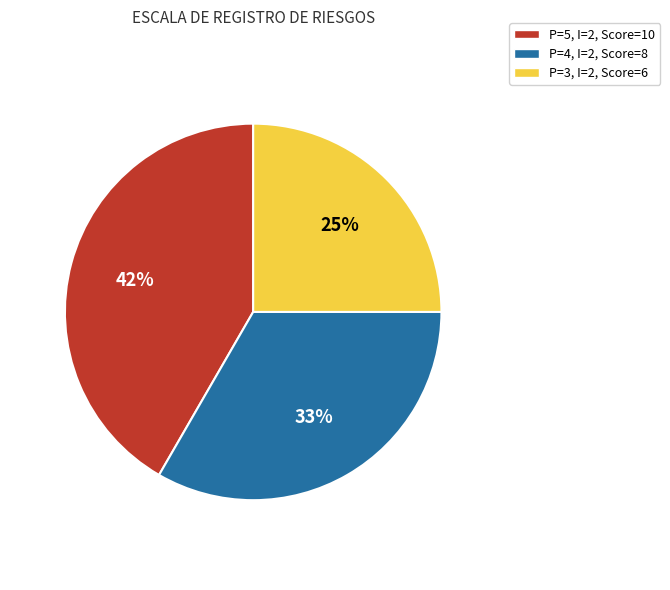

To the nearest percent, what is the difference between the largest and smallest slice percentages?

17%